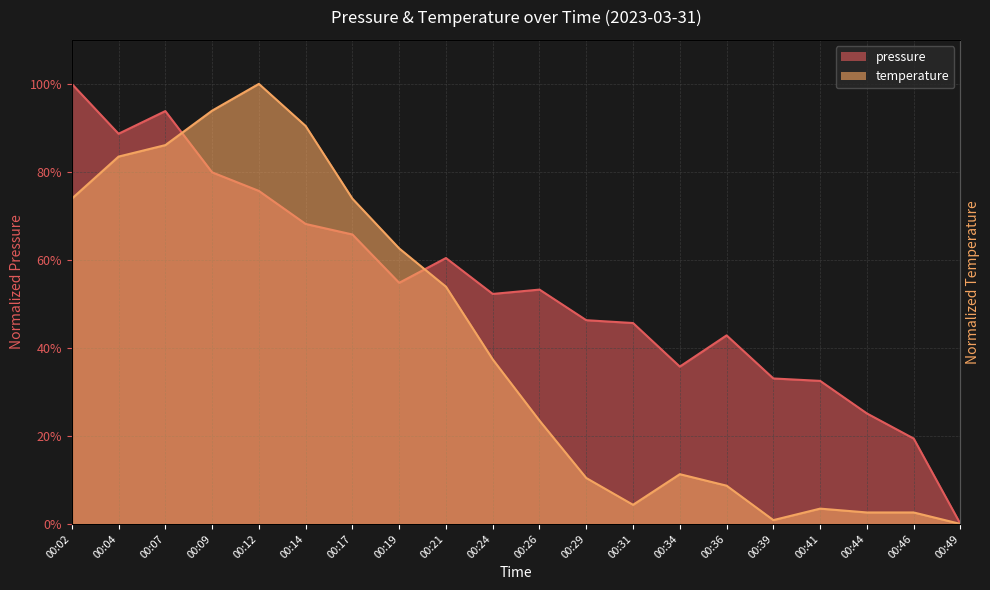

What is the value of the pressure point at the 2nd from the left?

88.7